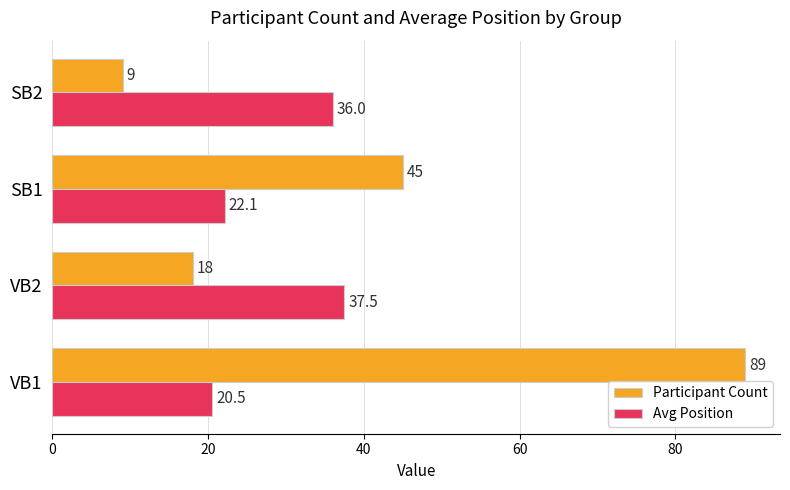

What is the difference between the Participant Count values at SB1 and VB2?

27.0